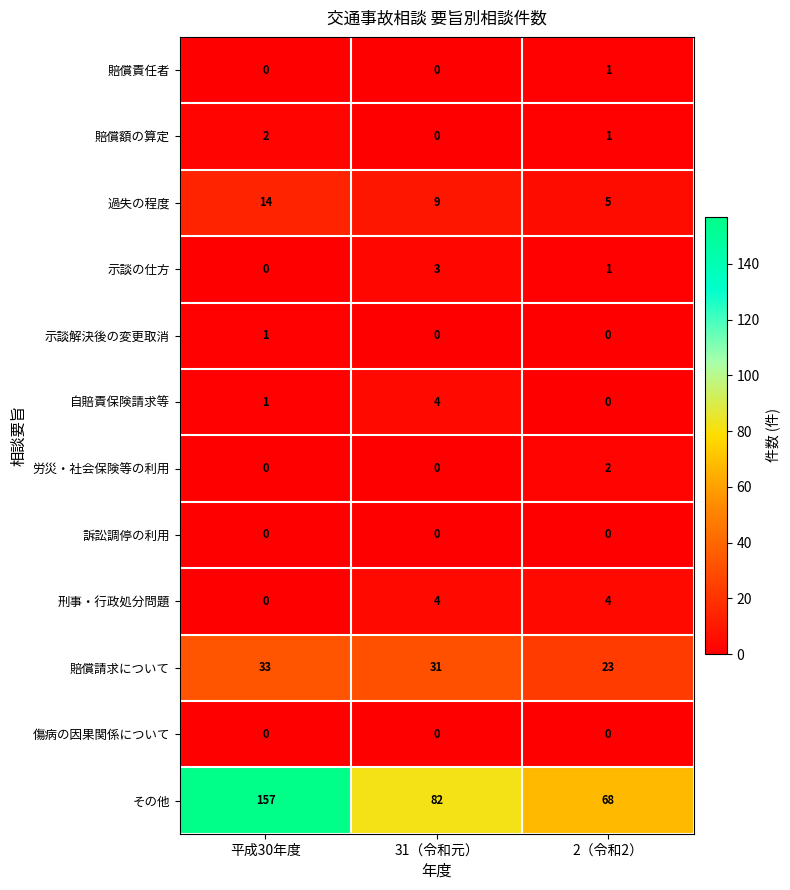

Which series changed the most between 31（令和元） and 2（令和2）?

その他